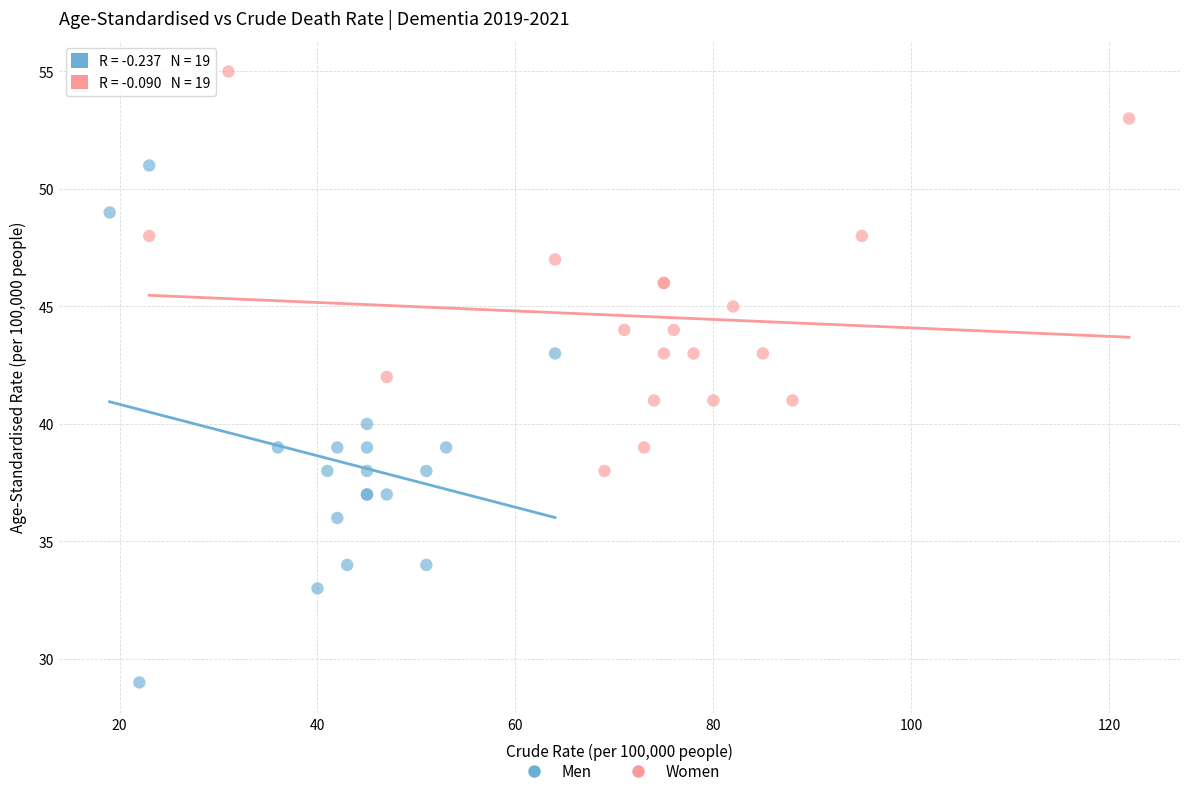

Which series has the widest spread of Y values?

Men